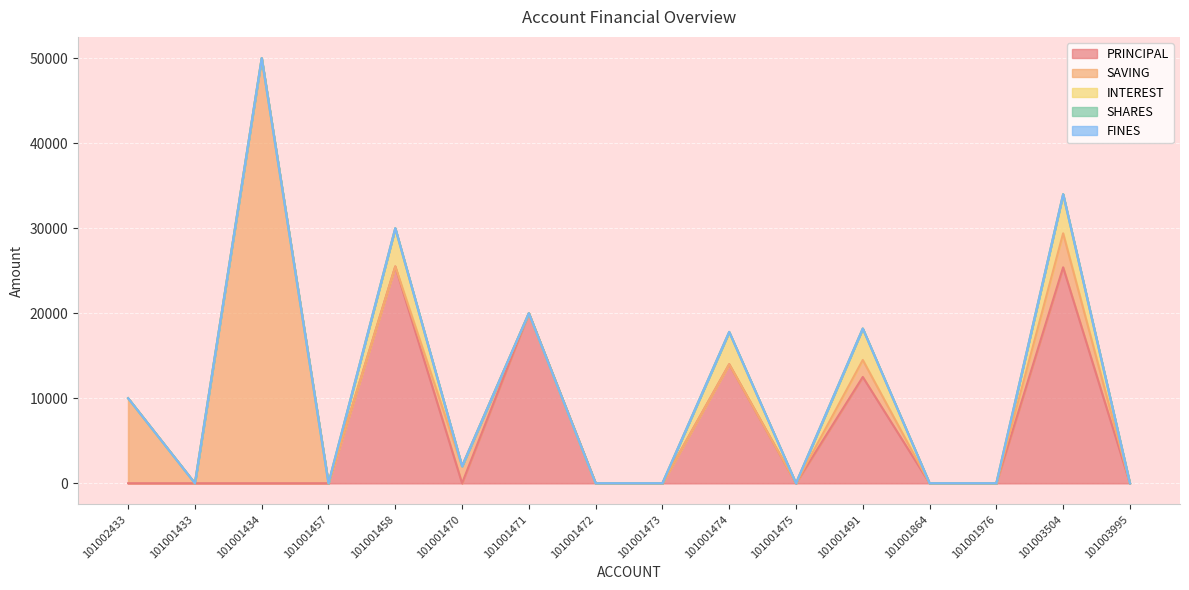

List the series in order of their peak value, lowest first.

FINES, SHARES, INTEREST, PRINCIPAL, SAVING